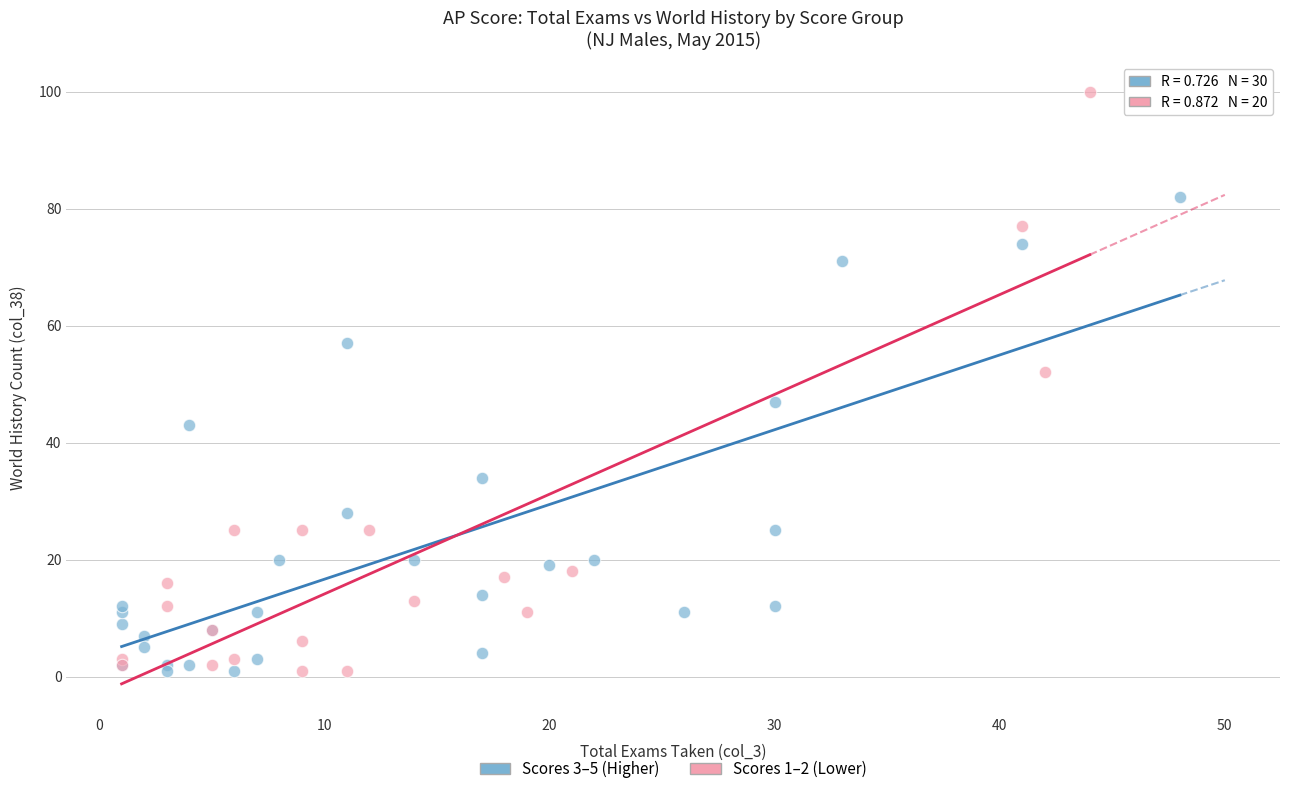

Which series reaches the maximum Y coordinate?

Scores 1–2 (Lower)